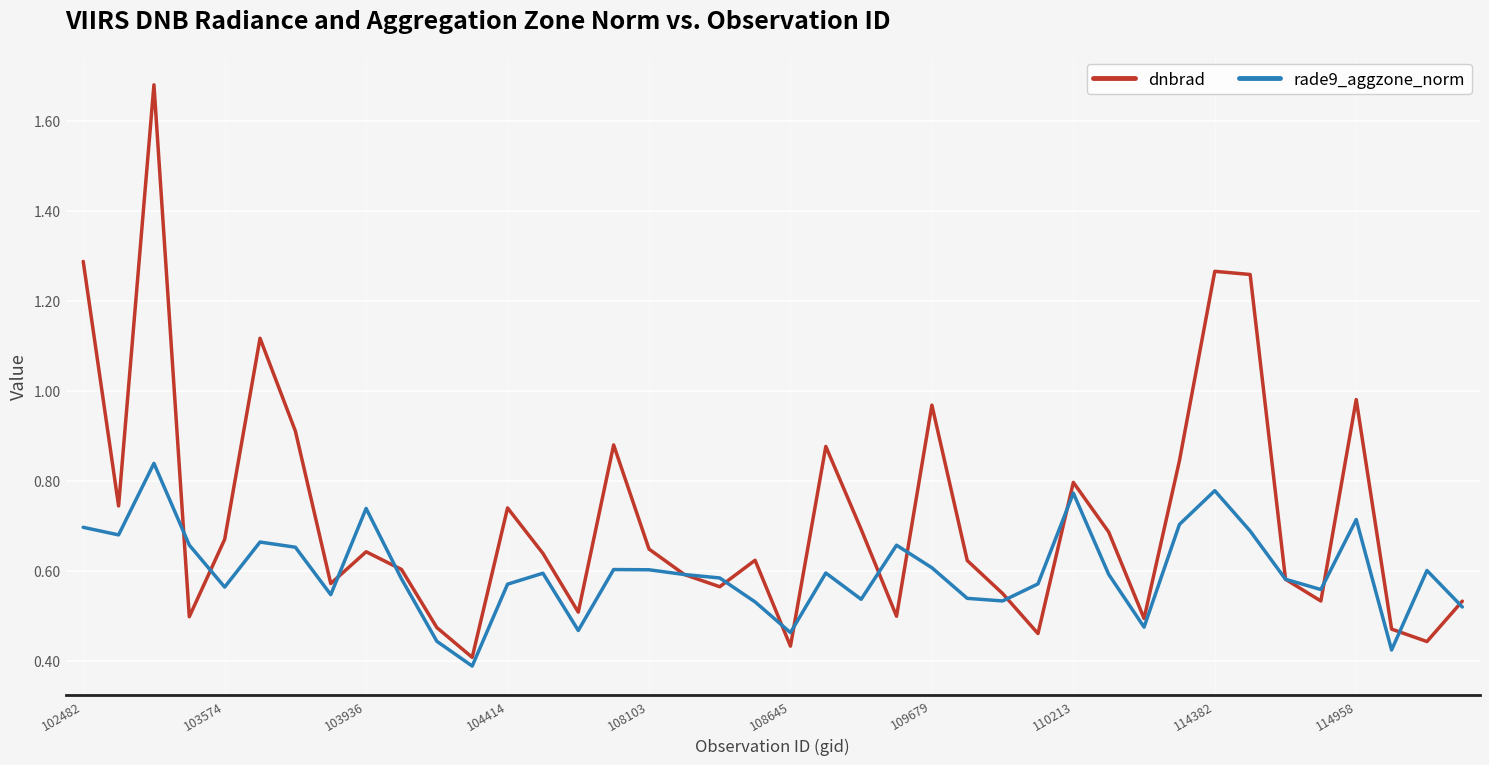

Which series has the largest total across all categories?

dnbrad